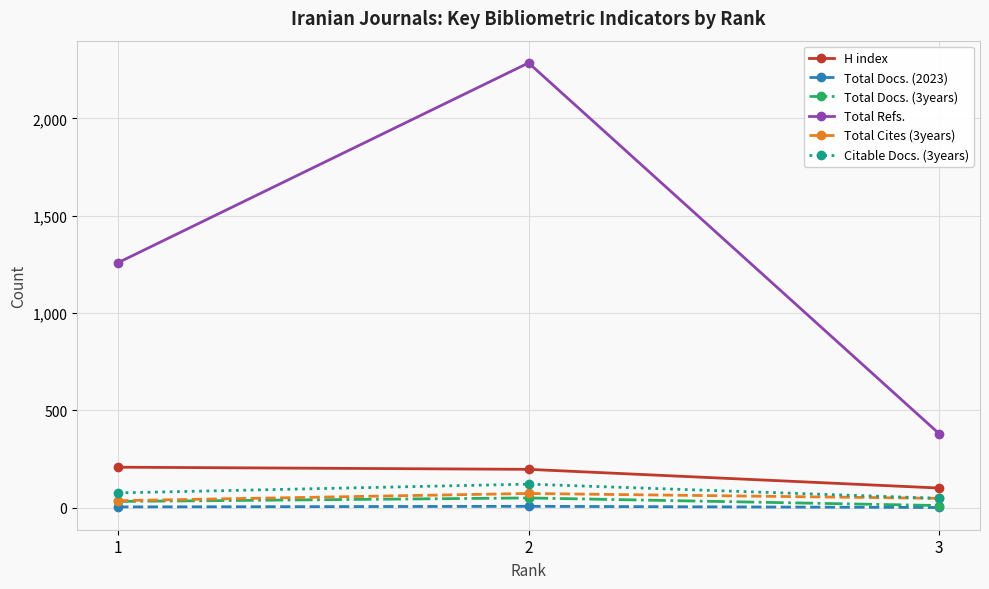

How many Total Cites (3years) values are between 36 and 73?

3